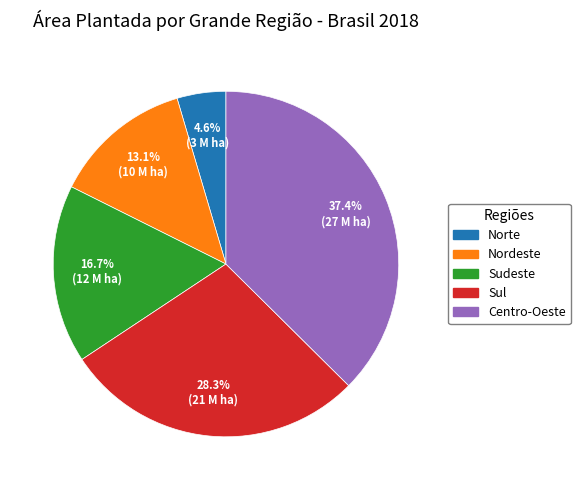

Is there any slice that represents more than half of the pie?

No